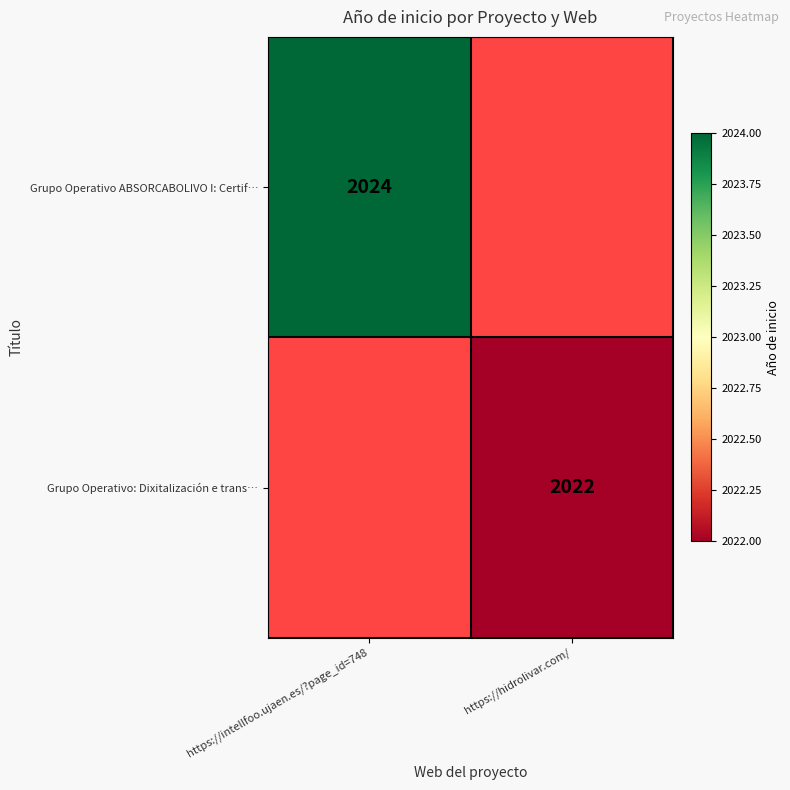

Is the value of Grupo Operativo ABSORCABOLIVO I: Certif… at https://intellfoo.ujaen.es/?page_id=748 greater than the value of Grupo Operativo: Dixitalización e trans… at https://hidrolivar.com/?

Yes